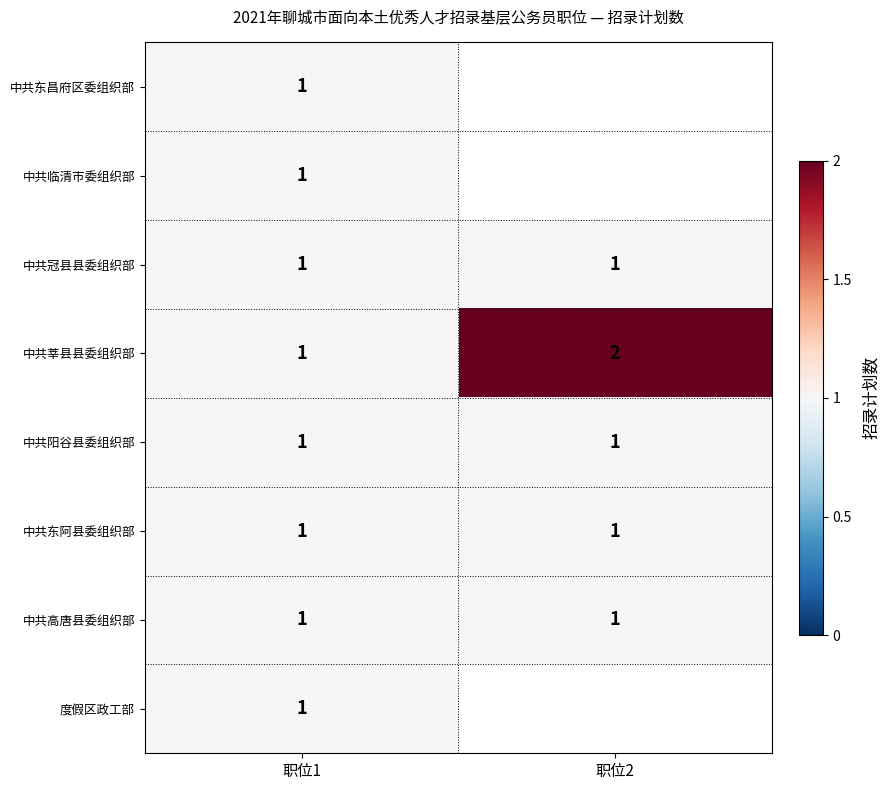

How many data points does each series have?

2